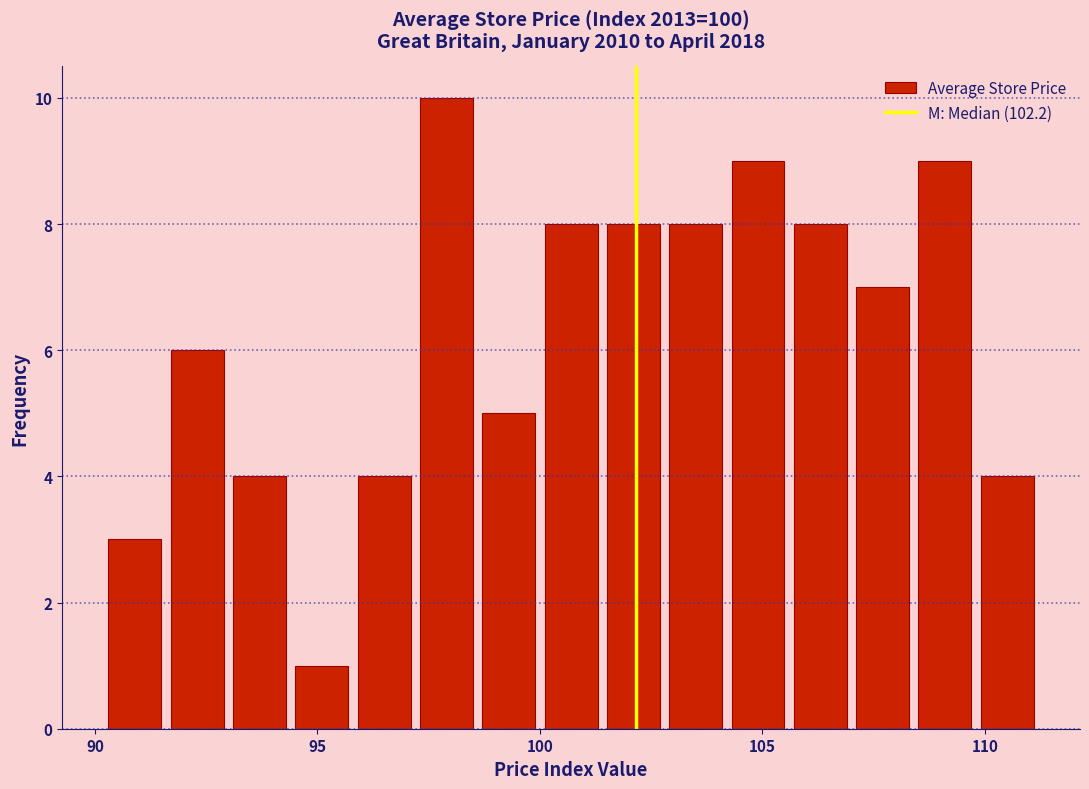

Around what value on the x-axis is the tallest bar? Give the approximate position of its centre, as read against the axis.

98.0